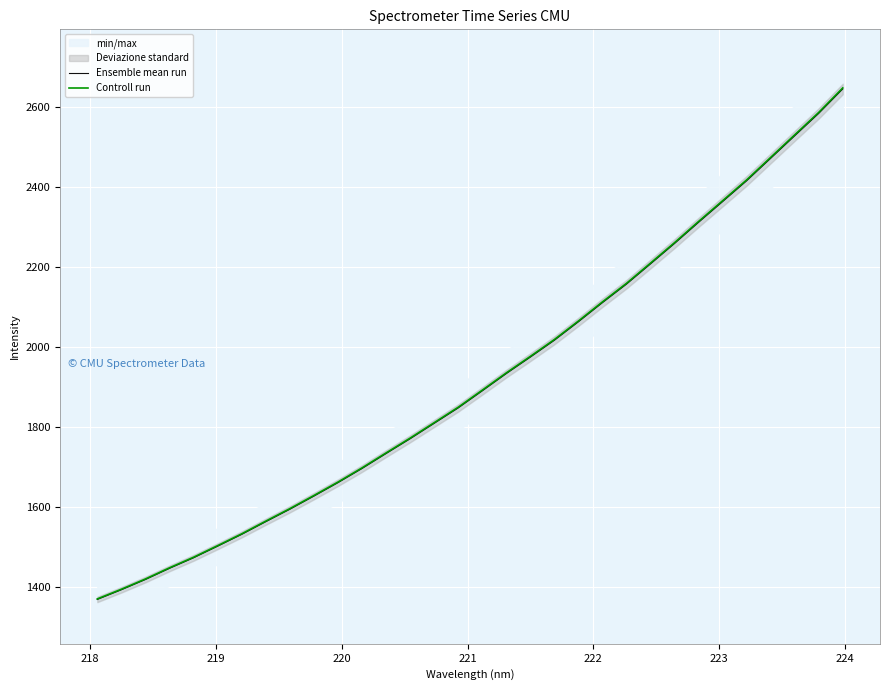

What is the highest value of the Ensemble mean run series?

2646.2